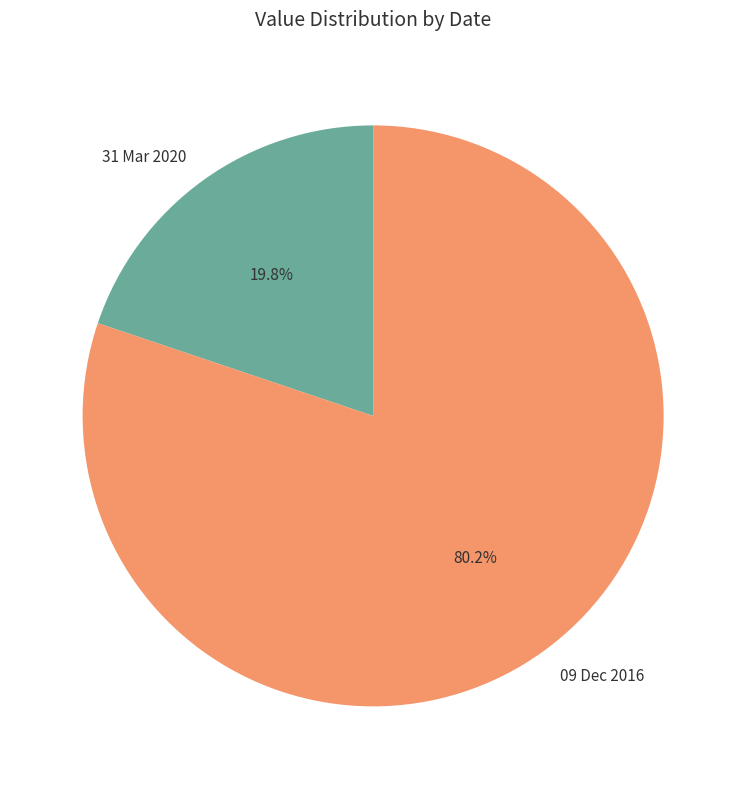

Does 31 Mar 2020 account for over 50% of the chart?

No